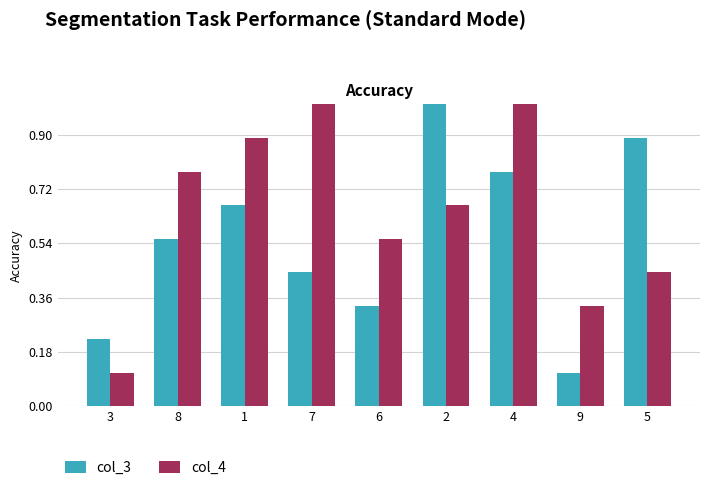

The value of col_3 at 7 is 0.1. True or false?

False